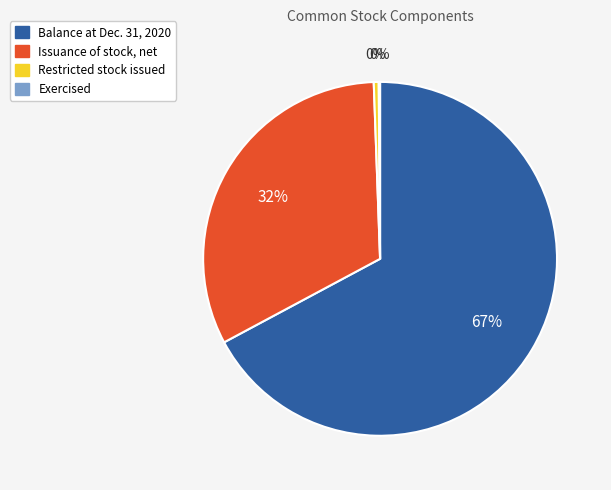

Is Balance at Dec. 31, 2020 the majority of the pie?

Yes